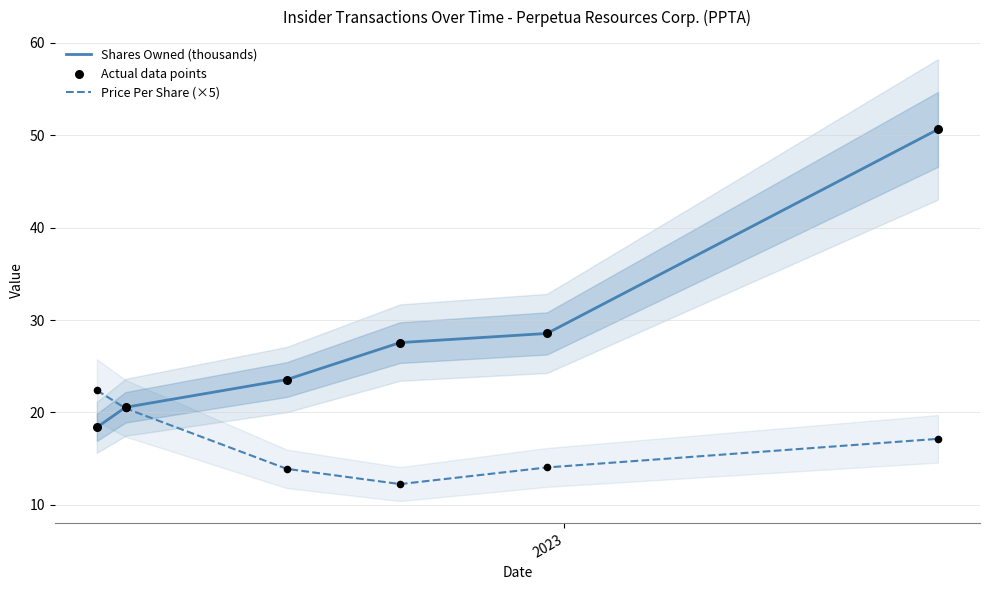

Which series contains the highest Y value?

Shares Owned (thousands)